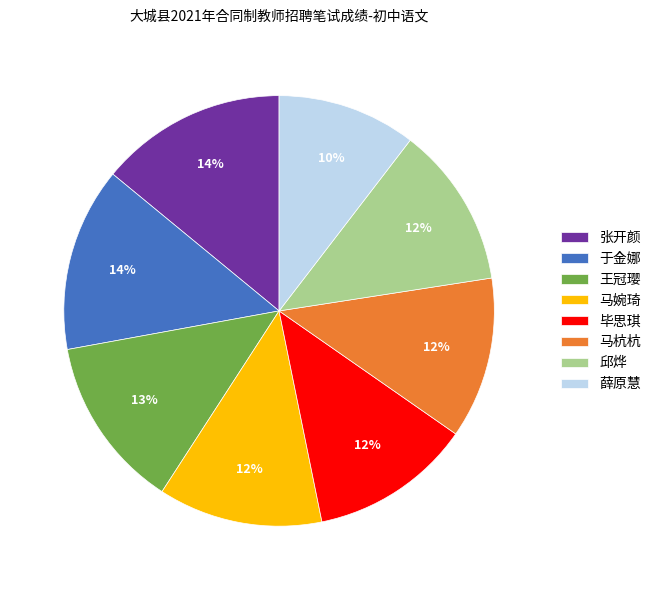

Does 张开颜 represent more than half of the total?

No